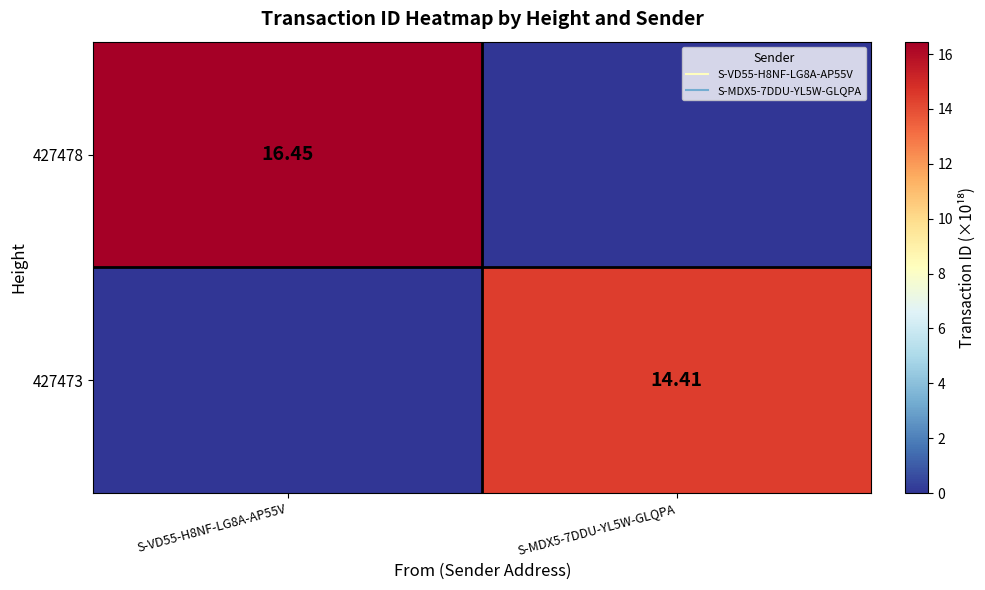

How many positive values does the 427473 series have?

1